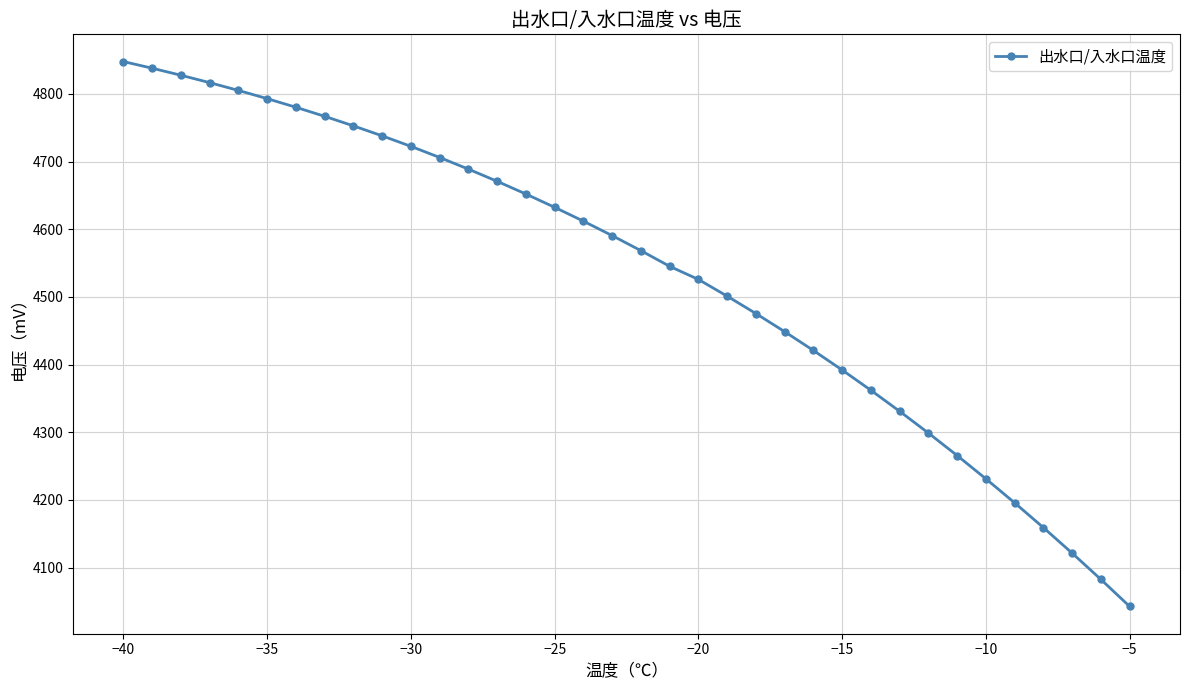

What is the value of the 6th point from the left?

4792.9